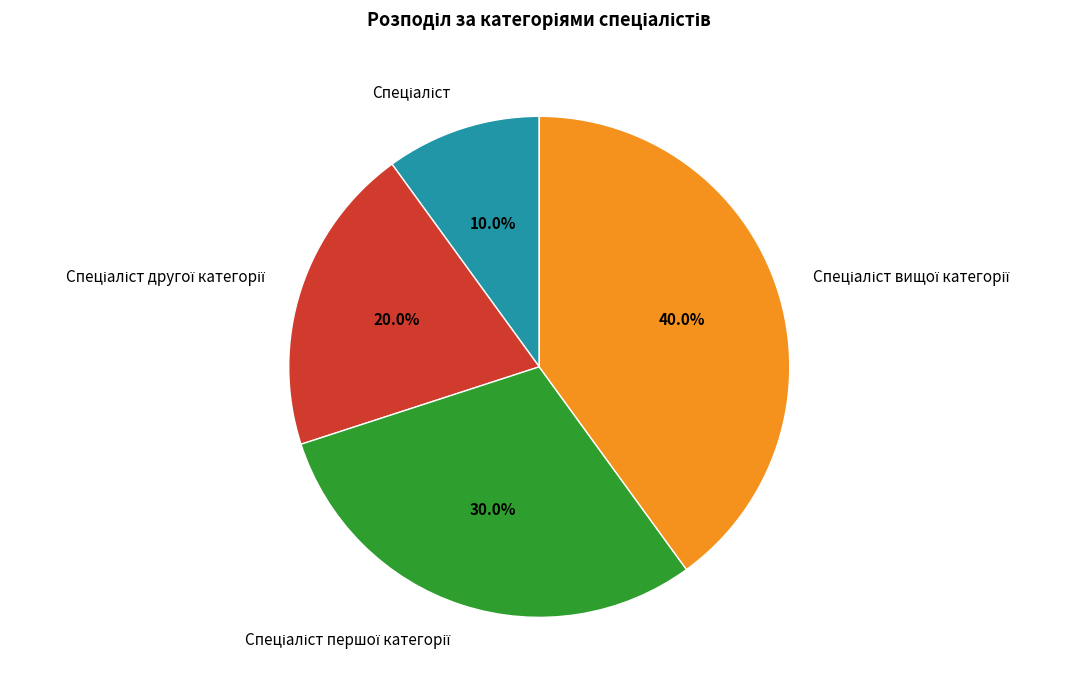

Is there a majority slice in this chart?

No